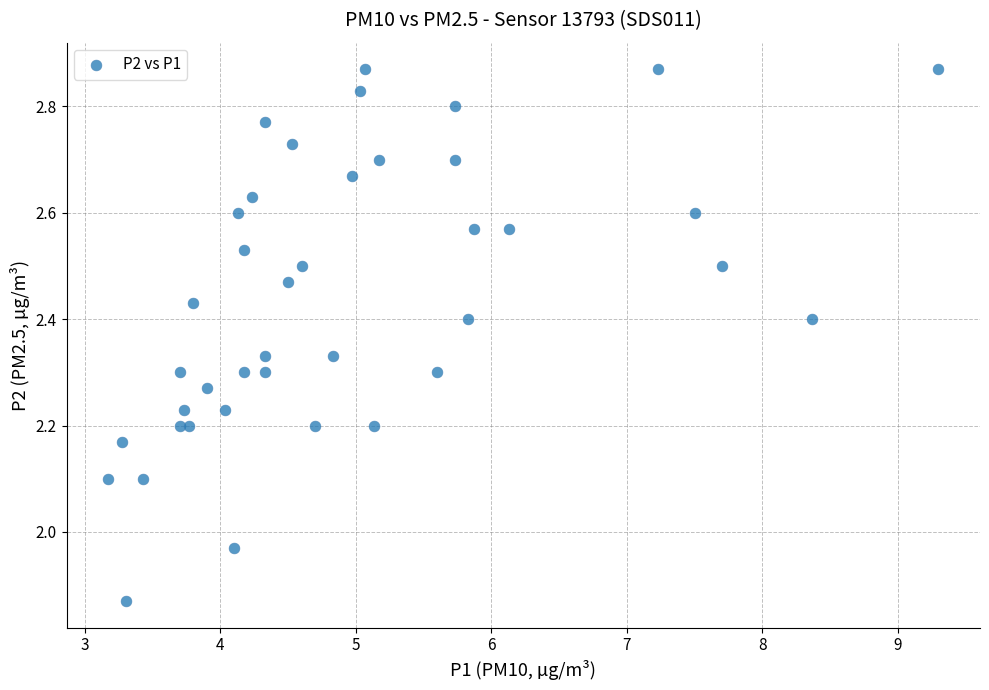

What is the range of X values (max minus min)?

6.1